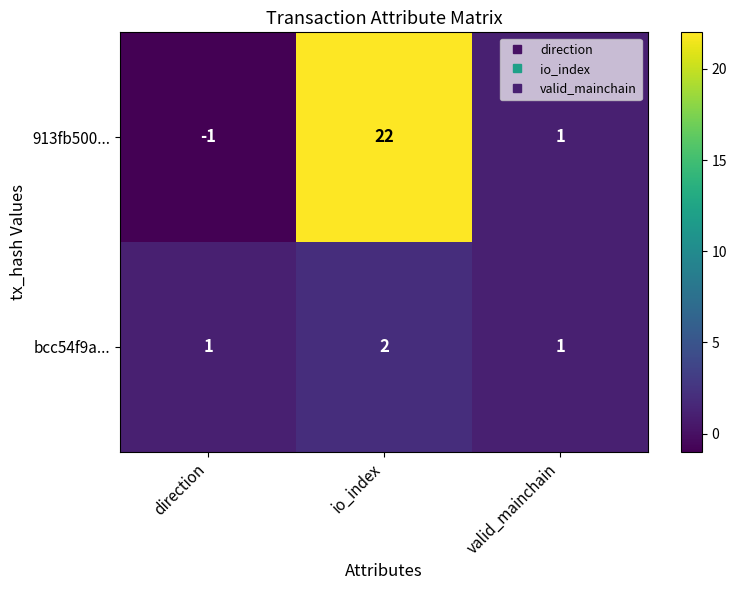

Rank the series by their maximum value, from lowest to highest.

bcc54f9a..., 913fb500...